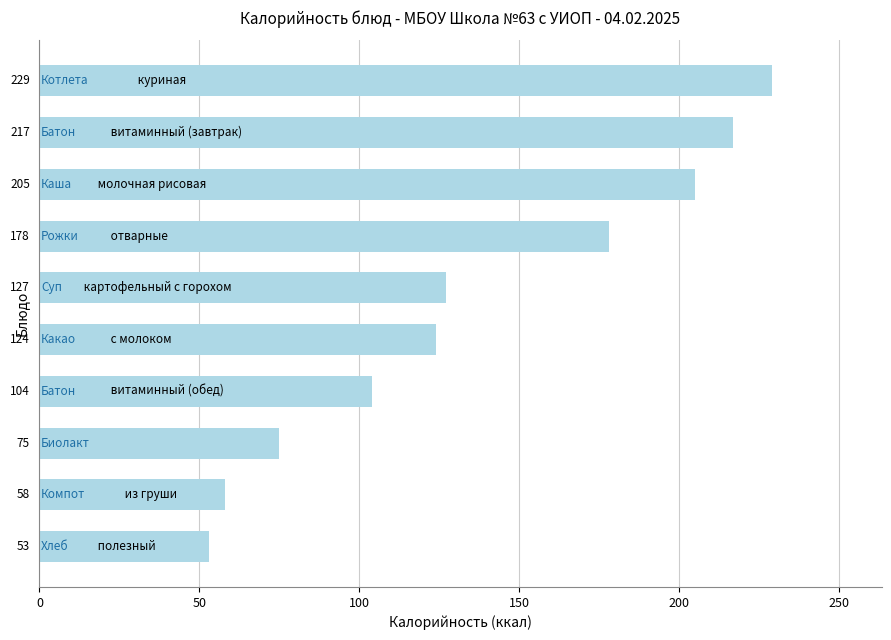

What is the sum of all values?

1370